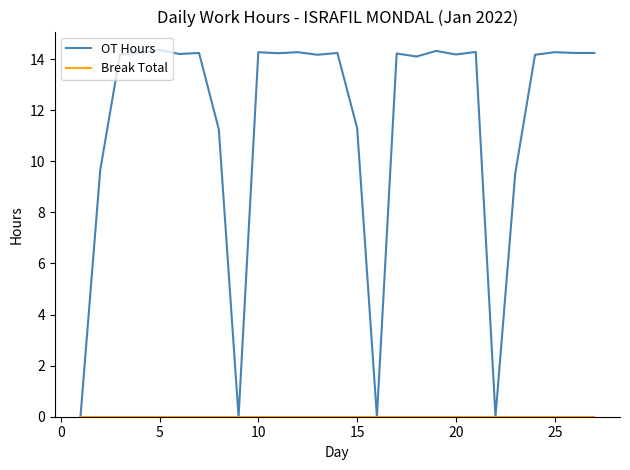

What is the maximum value for OT Hours?

14.4